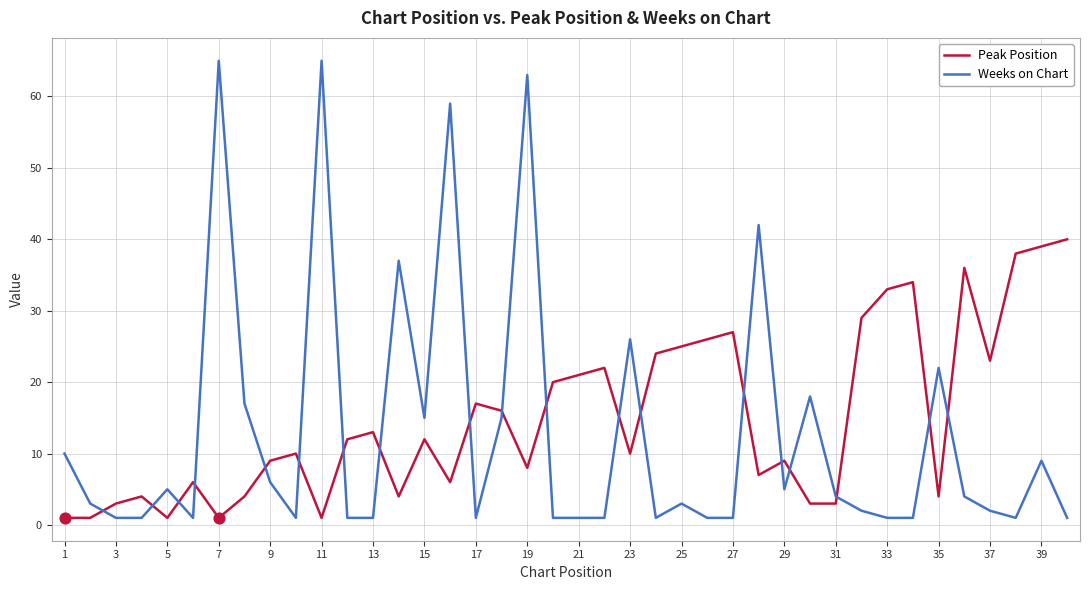

Which series has the largest range (max minus min)?

Weeks on Chart